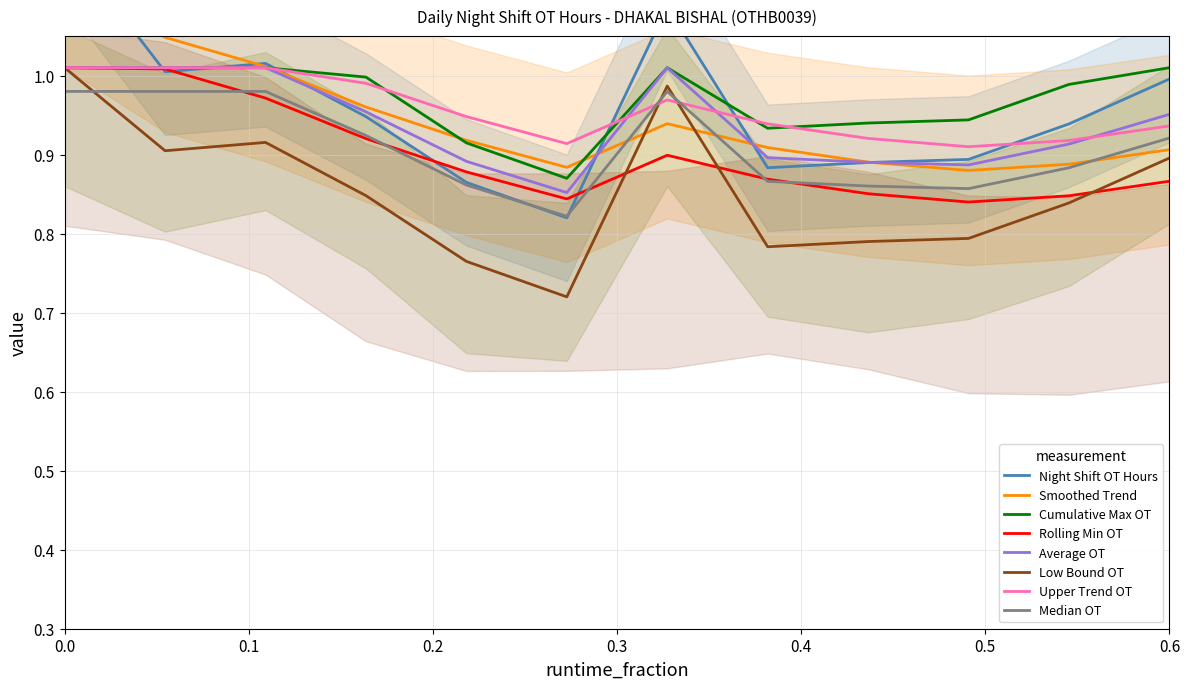

True or false: Night Shift OT Hours and Smoothed Trend intersect in this chart.

True